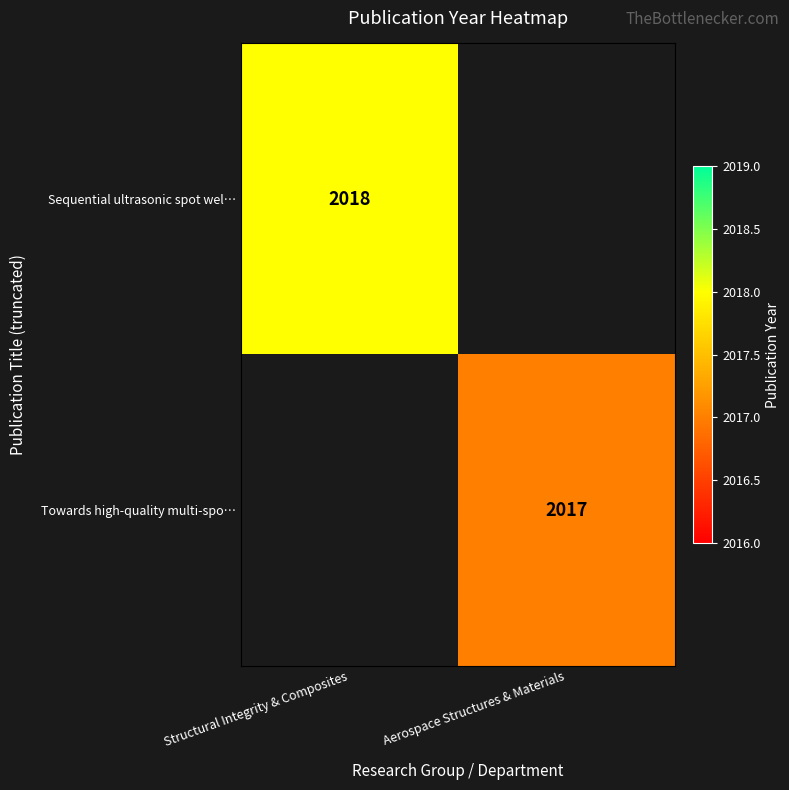

True or false: Sequential ultrasonic spot wel… has a value of 2018 at Structural Integrity & Composites.

True